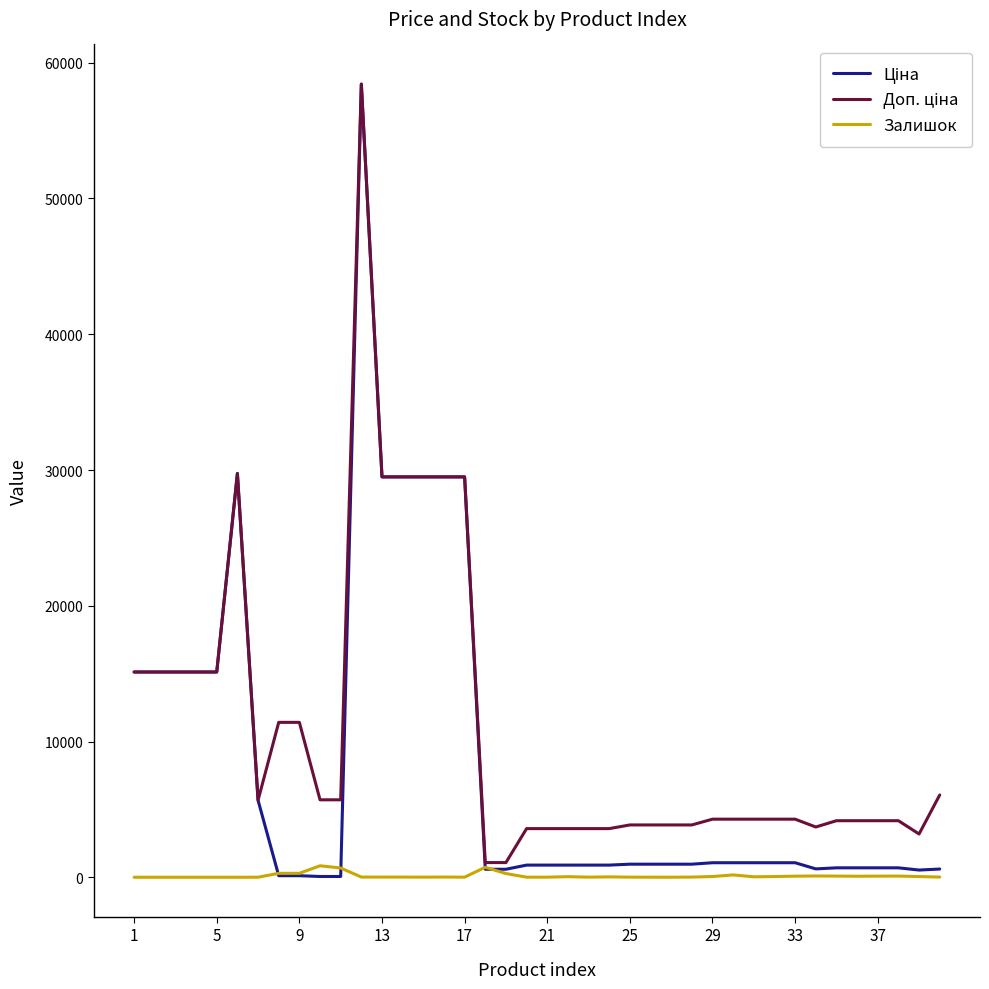

What is the greatest value displayed?

58426.5